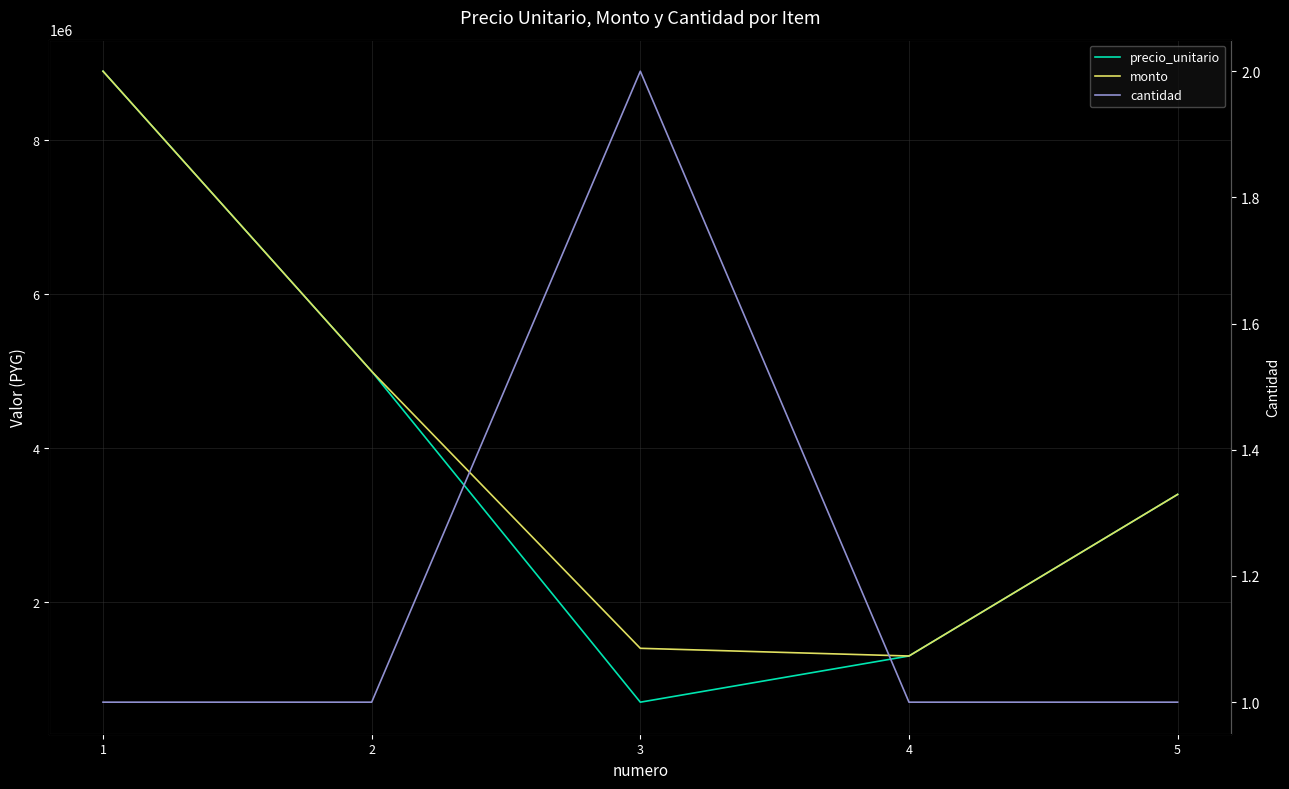

What is the total value across all series at 1?

17800001